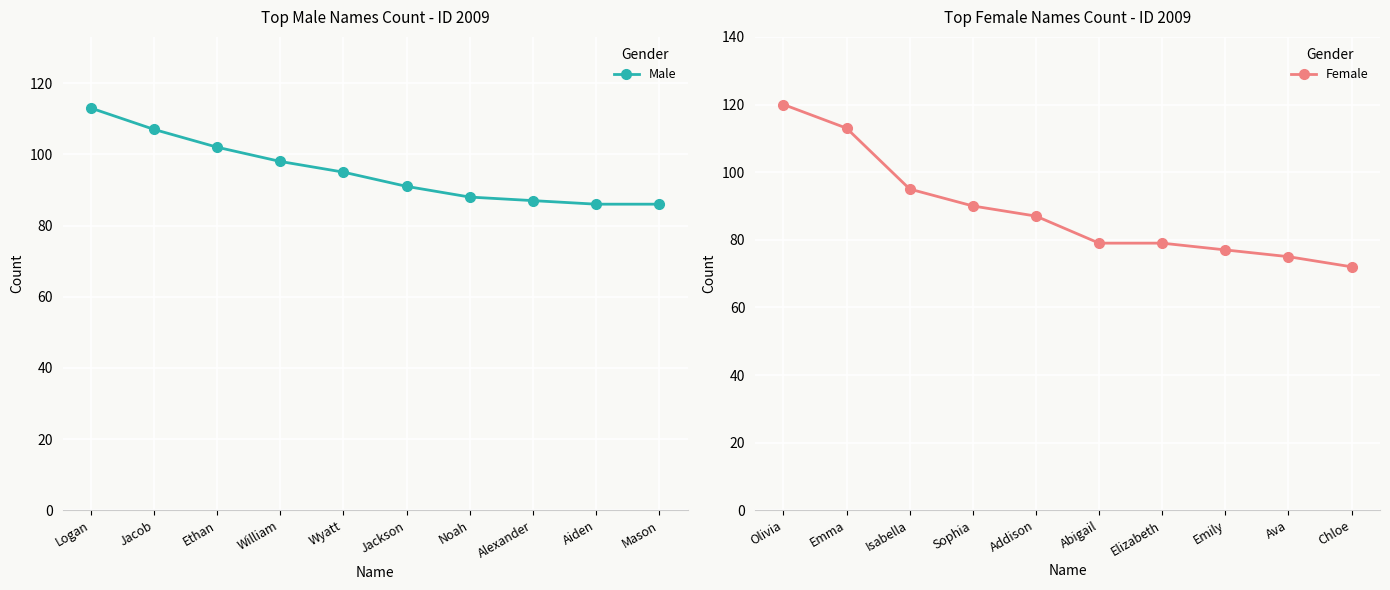

What is the minimum value shown in the chart?

72